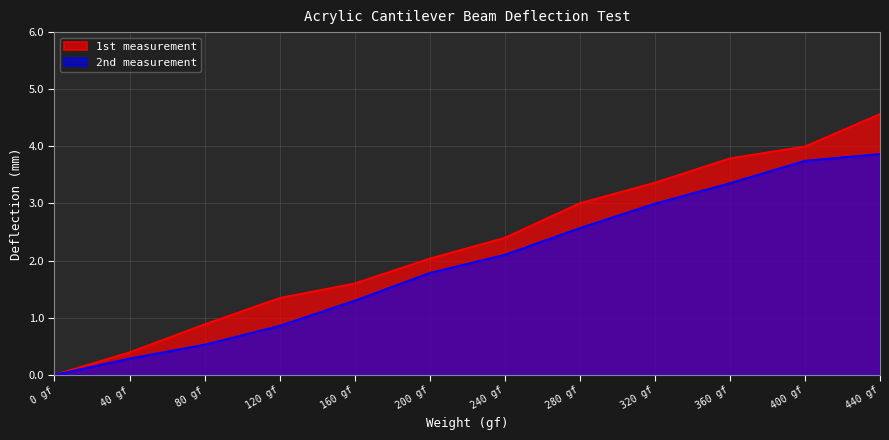

What is the value of the 2nd measurement point at the 3rd from the left?

0.5